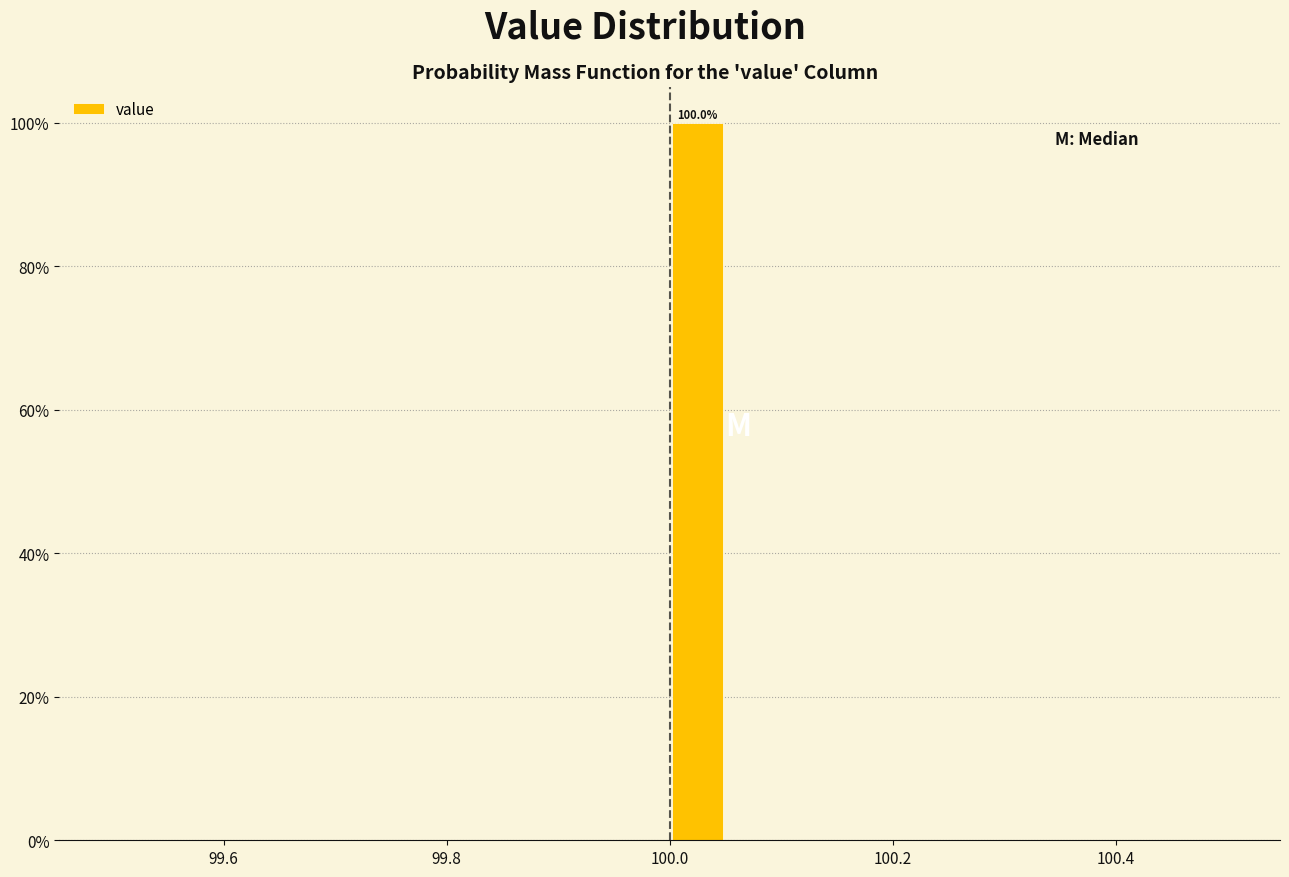

Around what value on the x-axis is the tallest bar? Give the approximate position of its centre, as read against the axis.

100.02